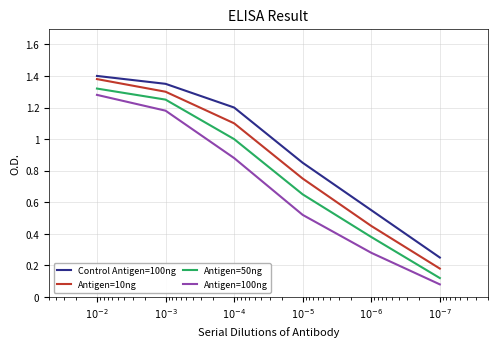

Rank the categories by Antigen=100ng value from highest to lowest.

$10^{-2}$, $10^{-3}$, $10^{-4}$, $10^{-5}$, $10^{-6}$, $10^{-7}$